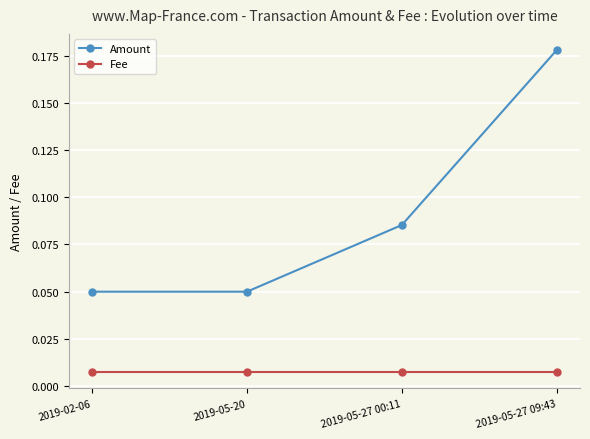

Count the Amount values in the range 0 to 1.

4